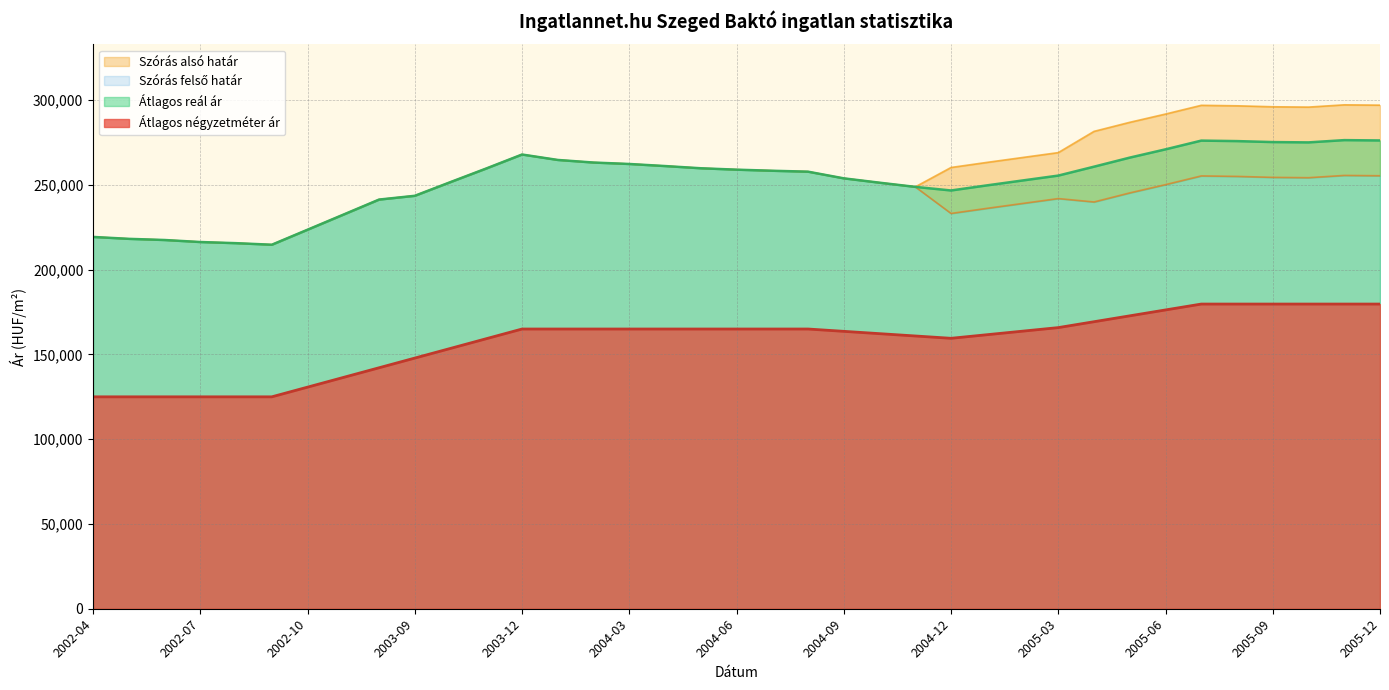

True or false: Szórás felső határ has more than 1 points higher than both neighbors.

True